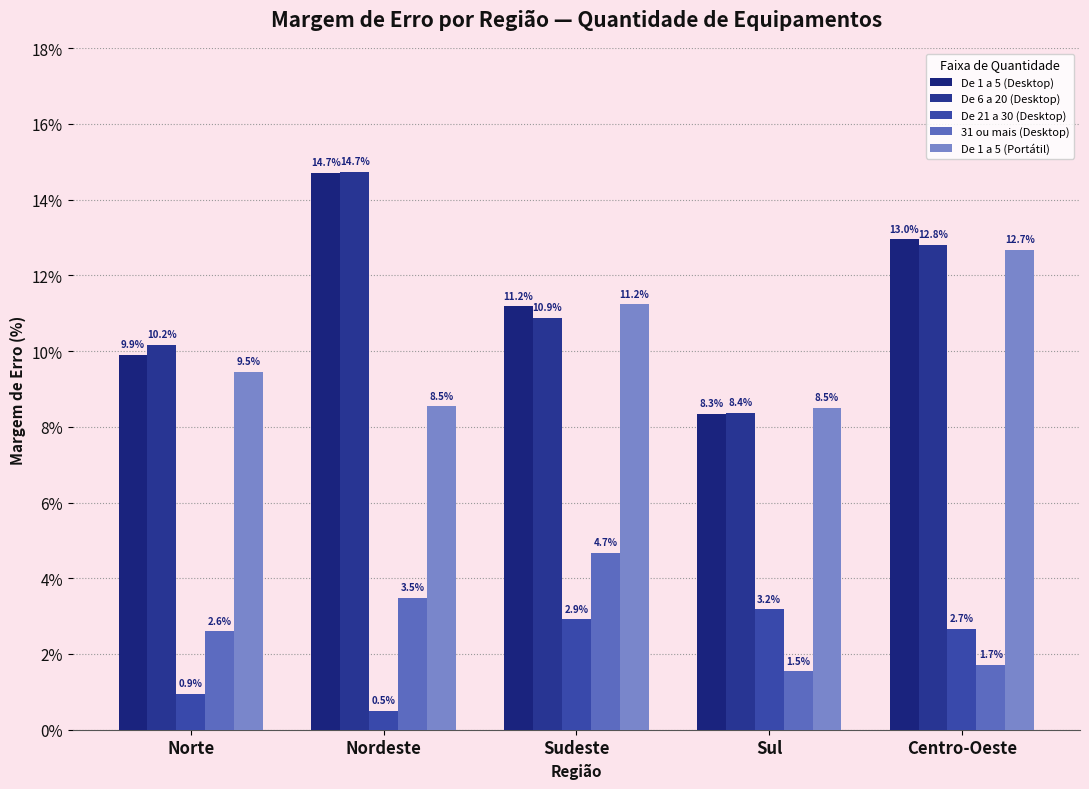

Reading left to right, extract all data points from this chart.

De 1 a 5 (Desktop): 9.9	14.7	11.2	8.3	13.0
De 6 a 20 (Desktop): 10.2	14.7	10.9	8.4	12.8
De 21 a 30 (Desktop): 0.9	0.5	2.9	3.2	2.7
31 ou mais (Desktop): 2.6	3.5	4.7	1.5	1.7
De 1 a 5 (Portátil): 9.5	8.5	11.2	8.5	12.7